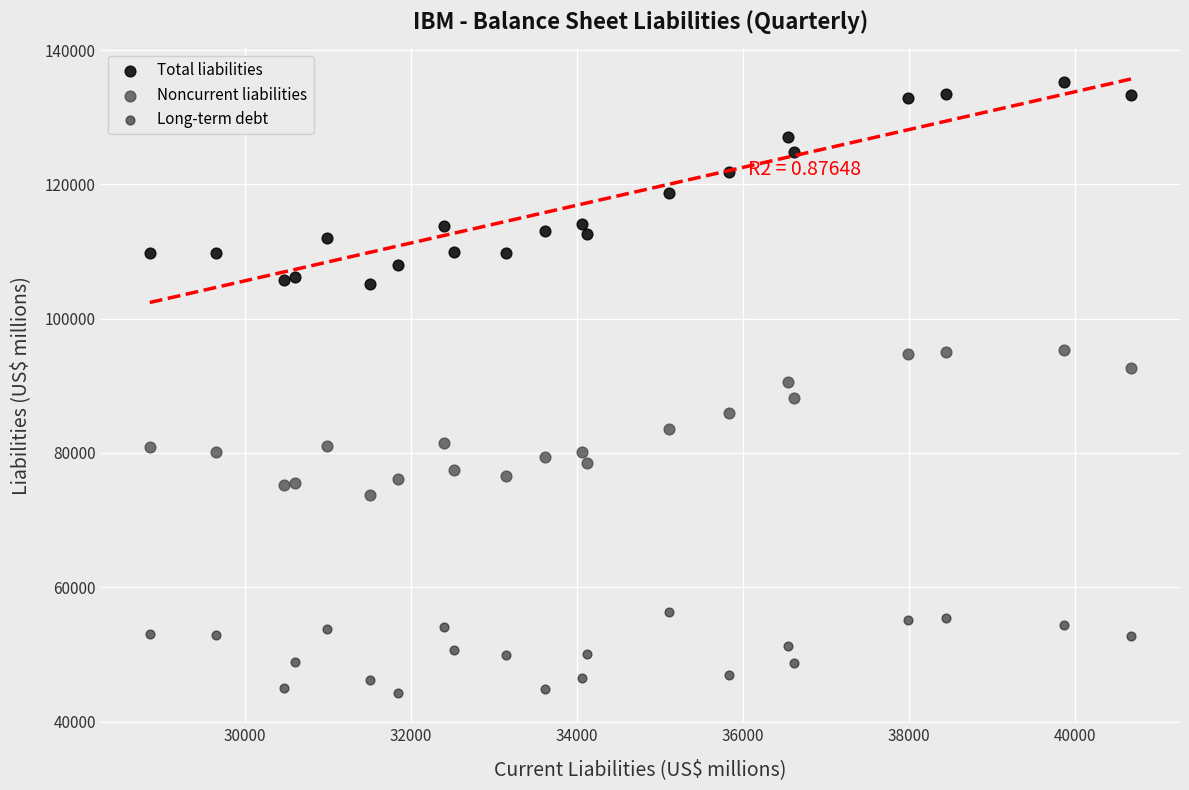

Which series has the largest Y range (max minus min)?

Total liabilities